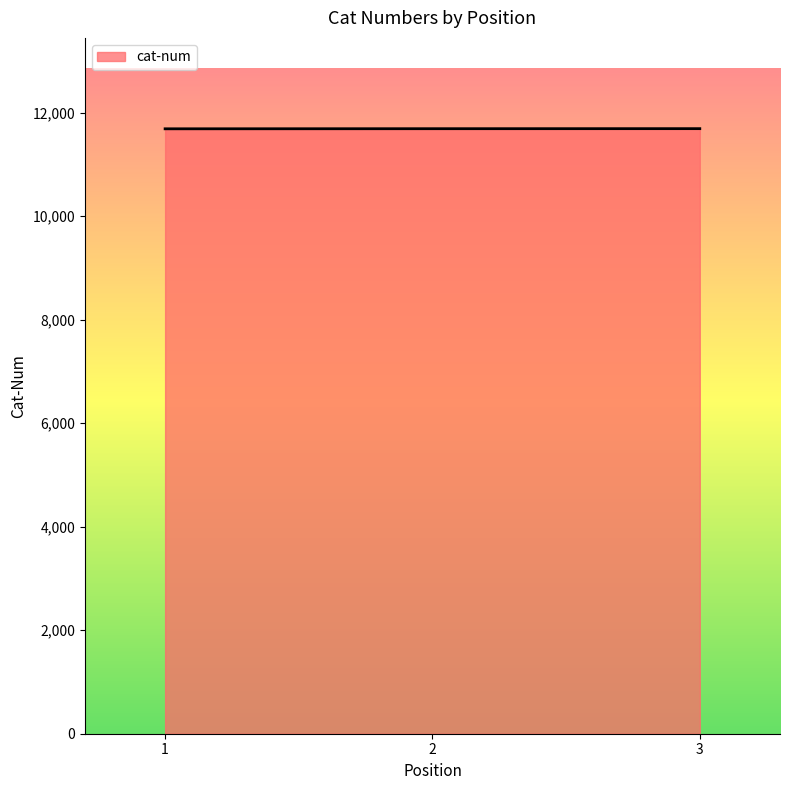

Count the number of data series in this chart.

1